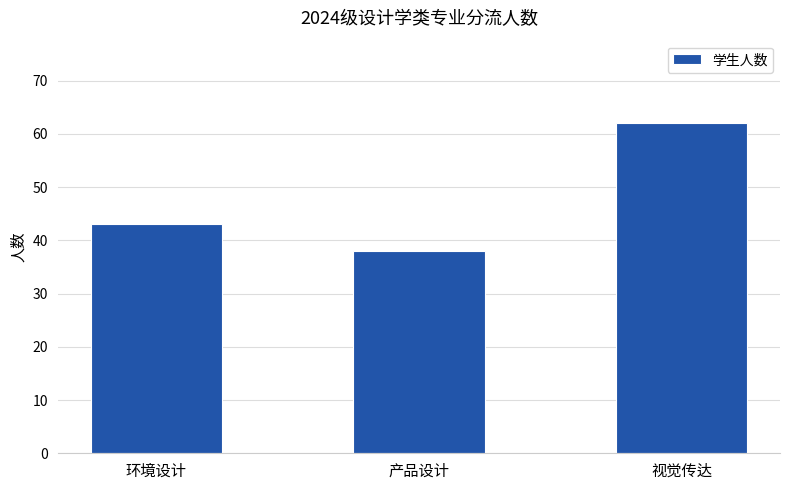

At which label is the value closest to 50?

环境设计